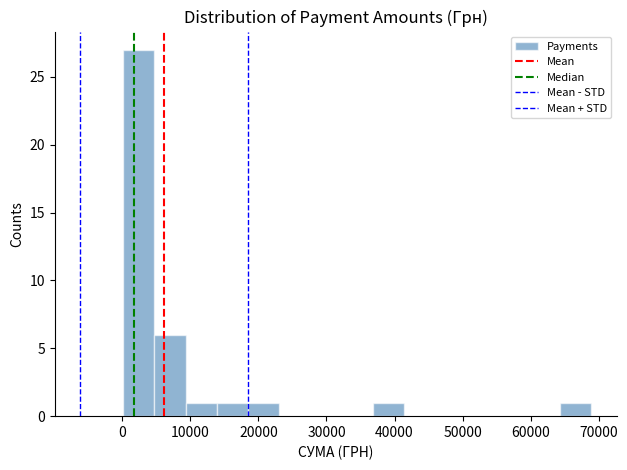

Which range on the x-axis has the tallest bar?

0 to 5000